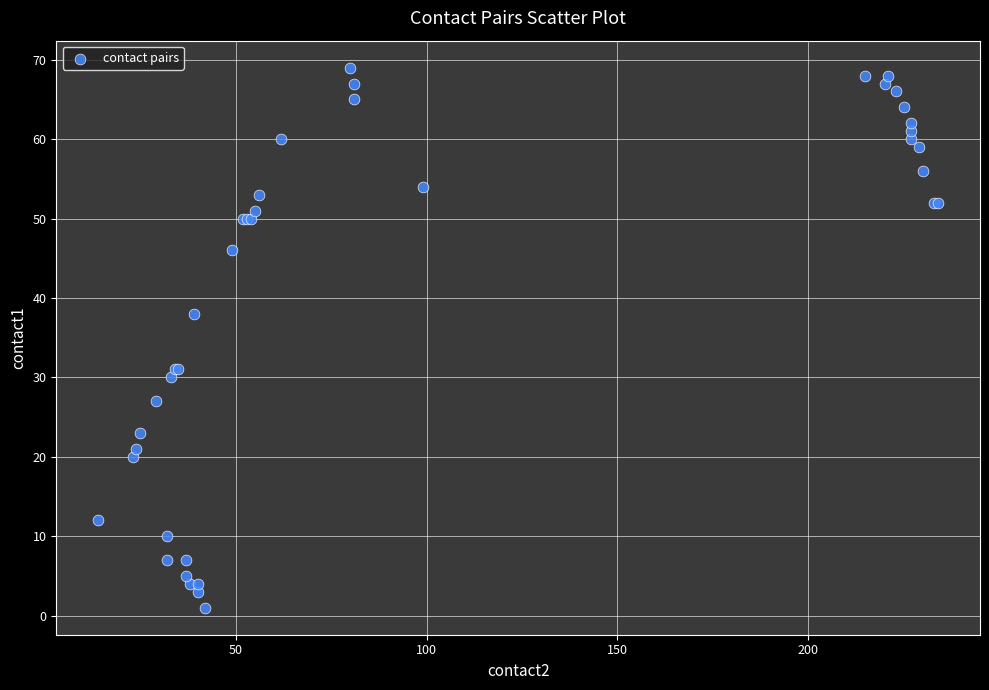

What Y value in the scatter plot is closest to 35?

38